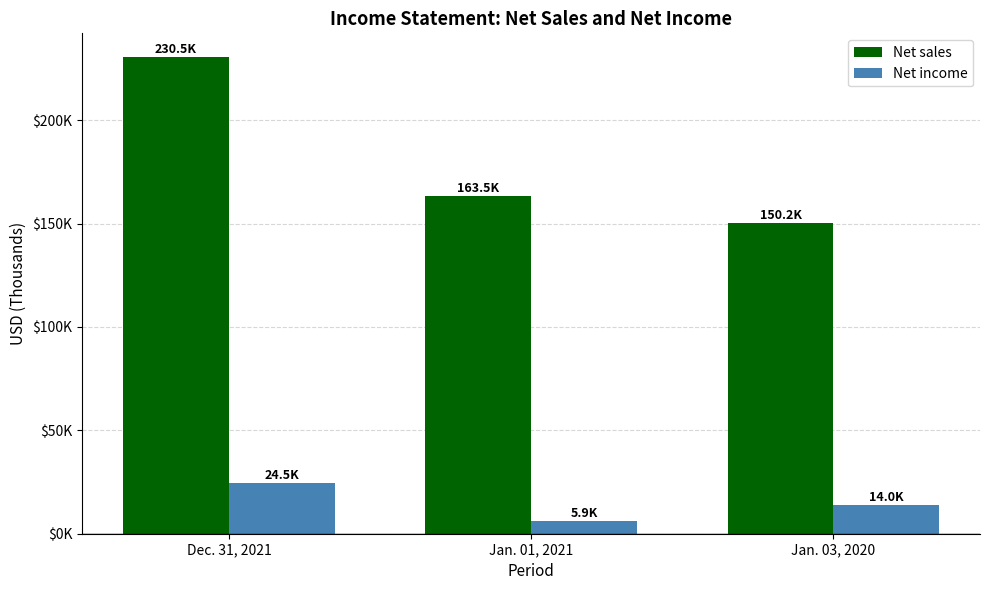

What is the approximate value of Net sales at Jan. 01, 2021, to the nearest 100?

163500